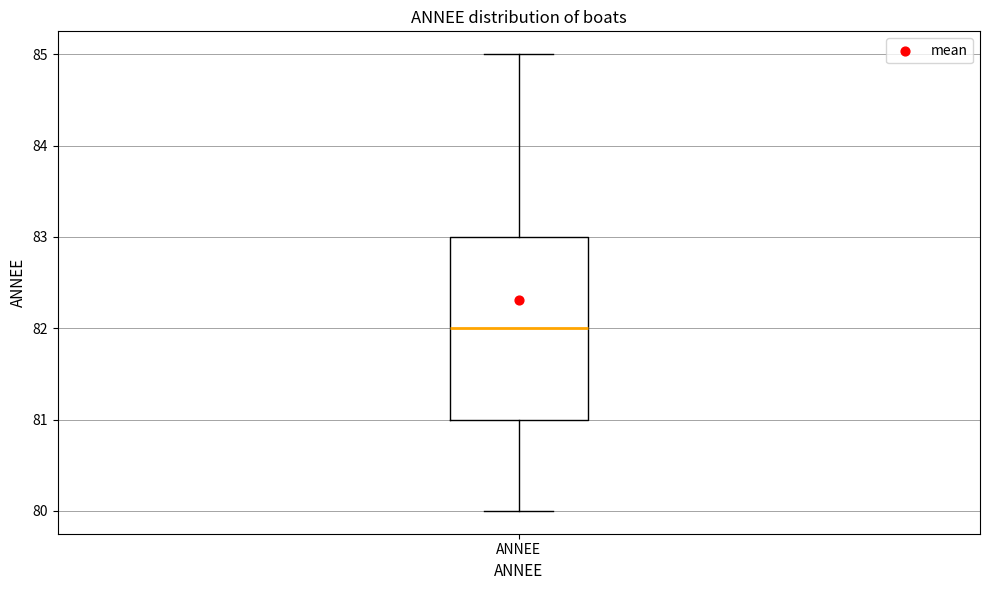

Read this box plot against the y-axis: the position of the median line, the range covered by the box, and the ends of both whiskers. The values are not printed on the chart, so give them approximately, as read against the axis.

median 82, box 81 to 83, whiskers 80 to 85